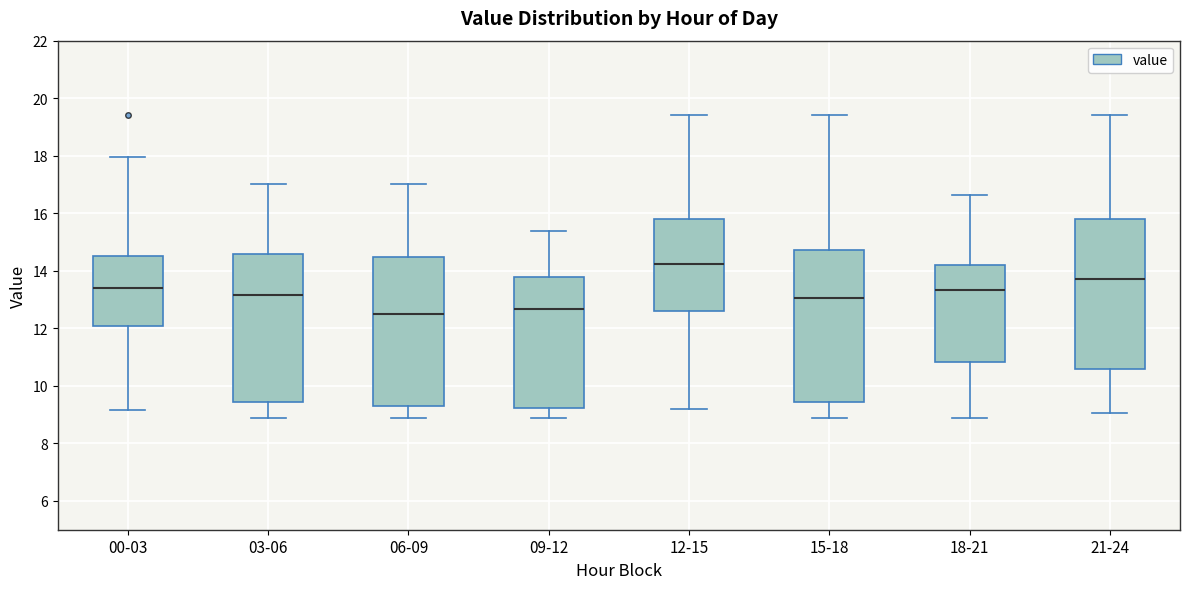

Reading left to right, read every box against the y-axis: the position of its median line, the range the box covers, and the ends of its whiskers. The values are not printed on the chart, so give them approximately, as read against the axis.

00-03: median 13.4, box 12.0 to 14.6, whiskers 9.2 to 18.0
03-06: median 13.2, box 9.4 to 14.6, whiskers 8.8 to 17.0
06-09: median 12.6, box 9.2 to 14.4, whiskers 8.8 to 17.0
09-12: median 12.6, box 9.2 to 13.8, whiskers 8.8 to 15.4
12-15: median 14.2, box 12.6 to 15.8, whiskers 9.2 to 19.4
15-18: median 13.0, box 9.4 to 14.8, whiskers 8.8 to 19.4
18-21: median 13.4, box 10.8 to 14.2, whiskers 8.8 to 16.6
21-24: median 13.8, box 10.6 to 15.8, whiskers 9.0 to 19.4